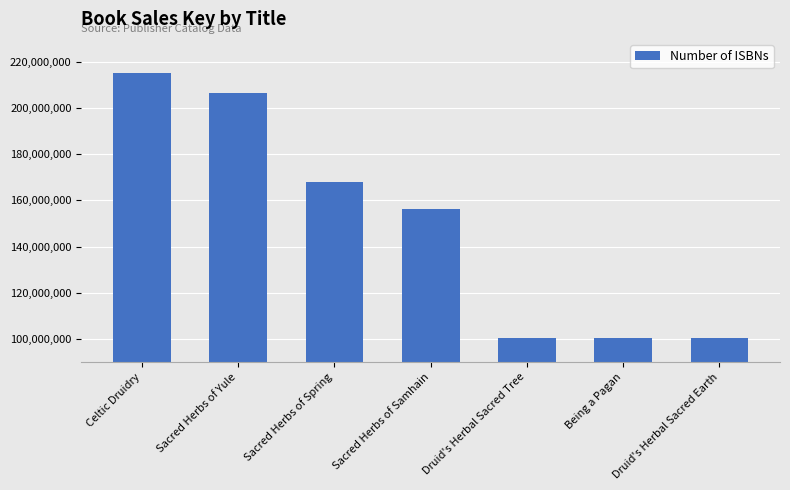

What is the difference between the second highest and second lowest values?

106167509